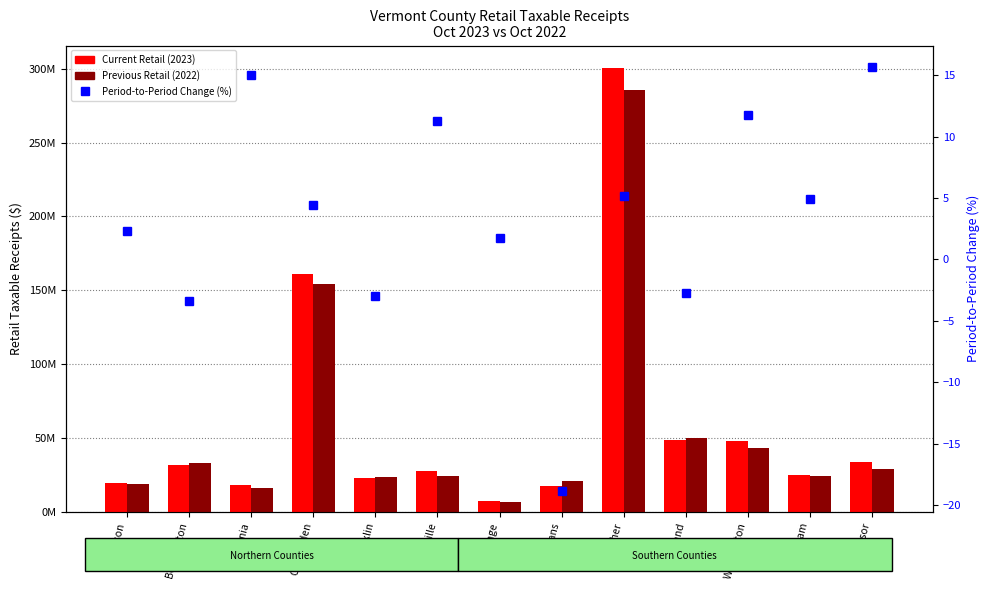

What is the difference between the maximum and minimum values in the Period-to-Period Change (%) series?

34.5